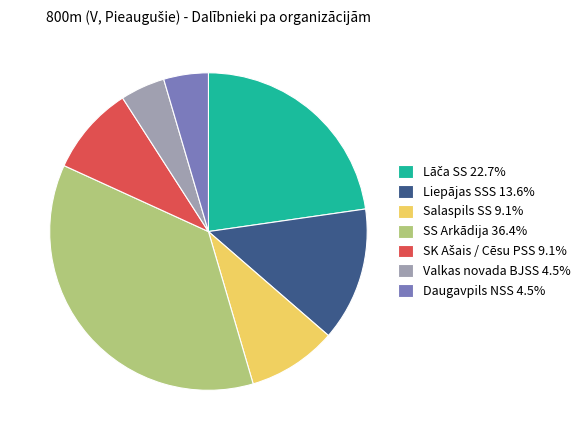

Which slice is the largest?

SS Arkādija